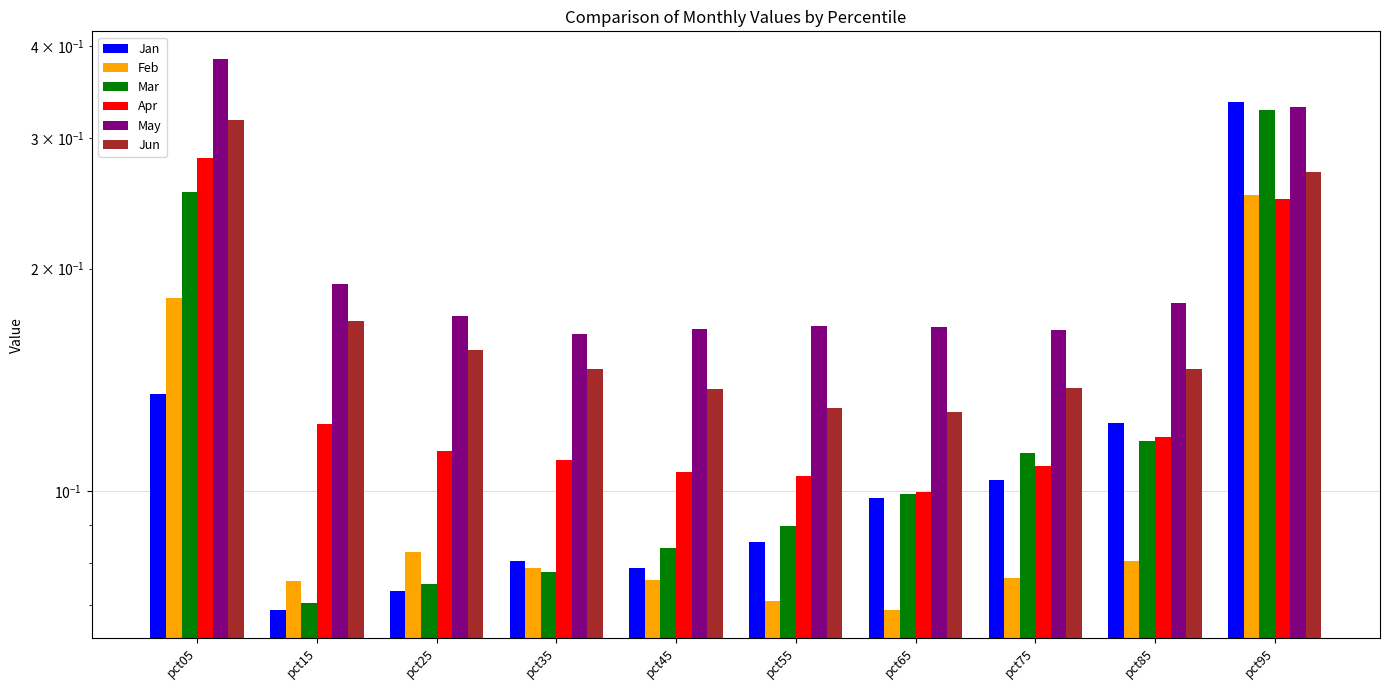

Count the number of data series in this chart.

6